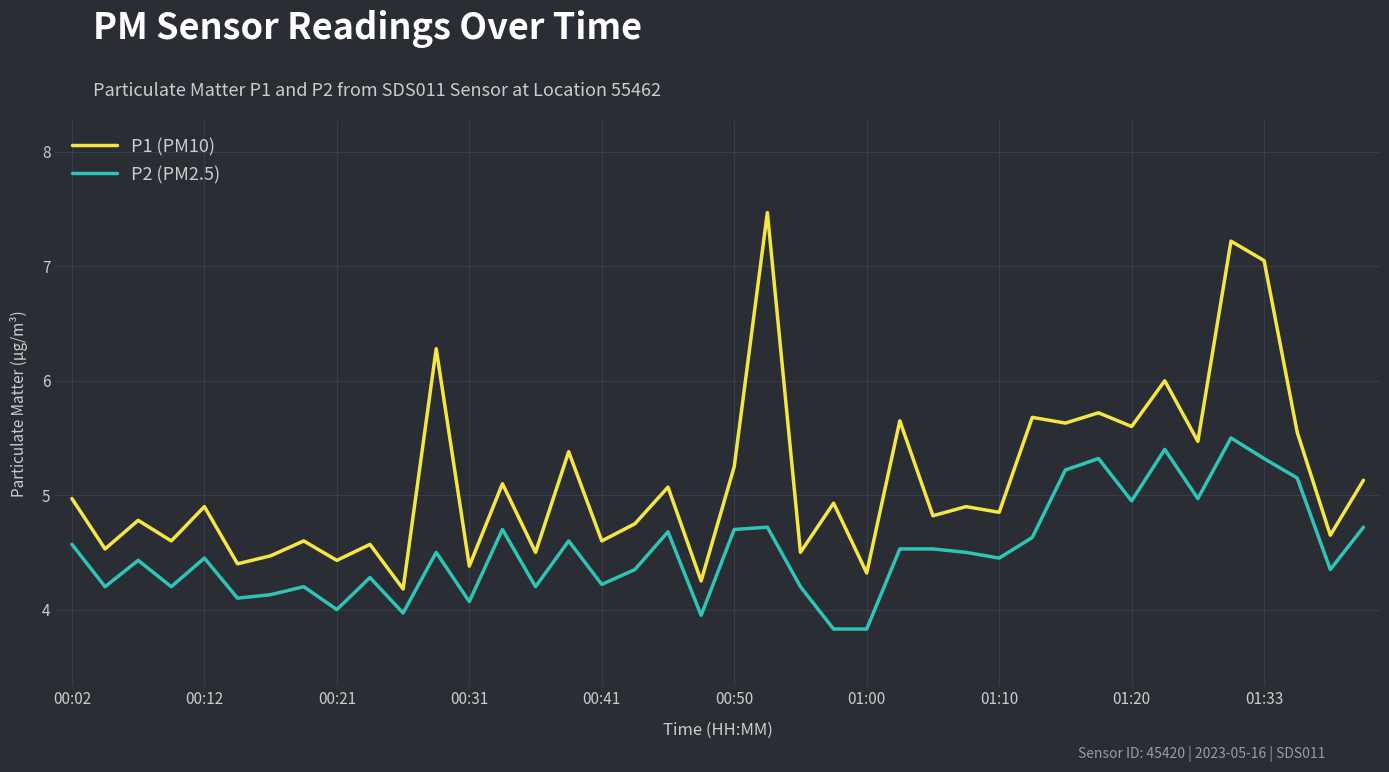

Which series has the largest range (max minus min)?

P1 (PM10)